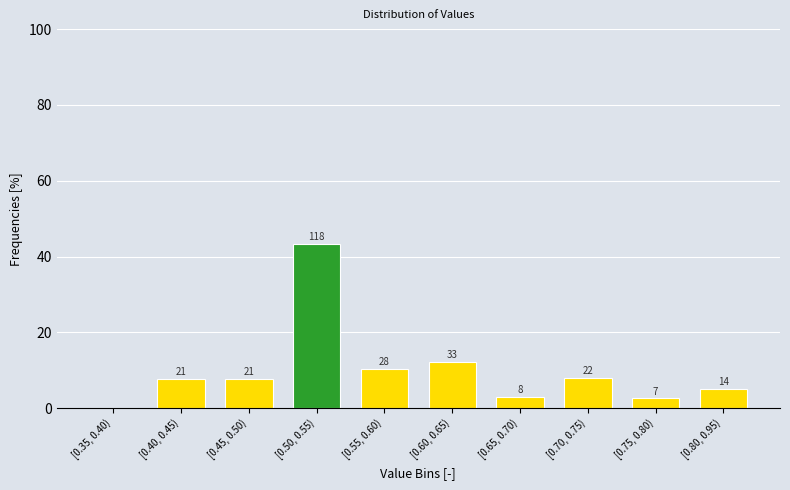

Are the bars horizontal?

No